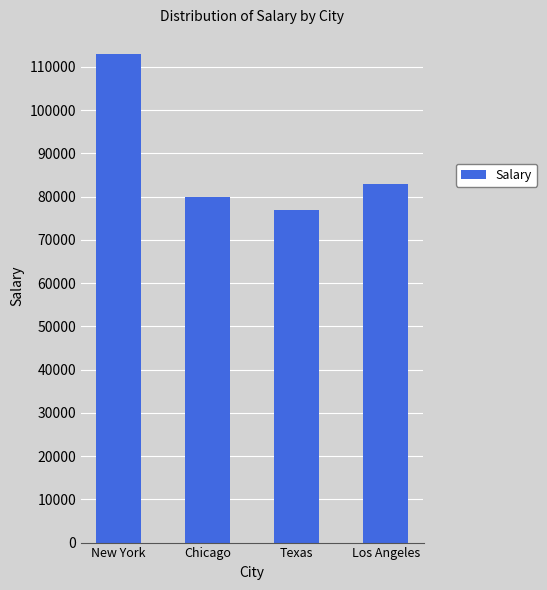

What is the label of the 3rd bar from the left?

Texas